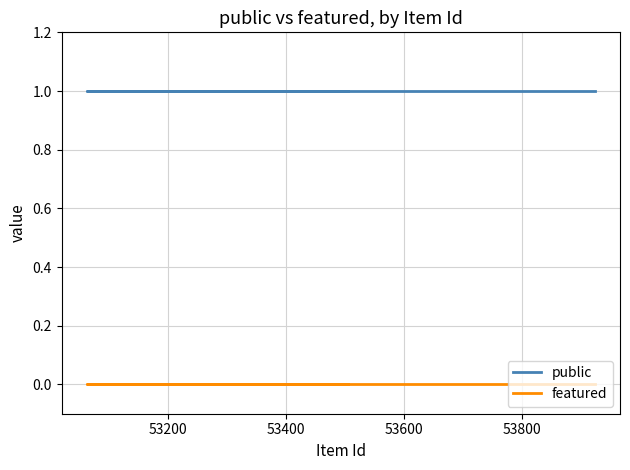

Which series has the largest total across all categories?

public